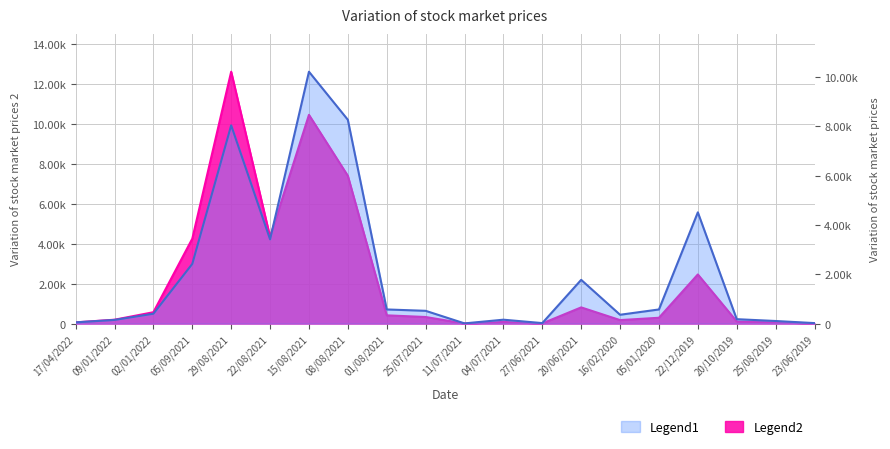

How many lines are shown in the chart?

2